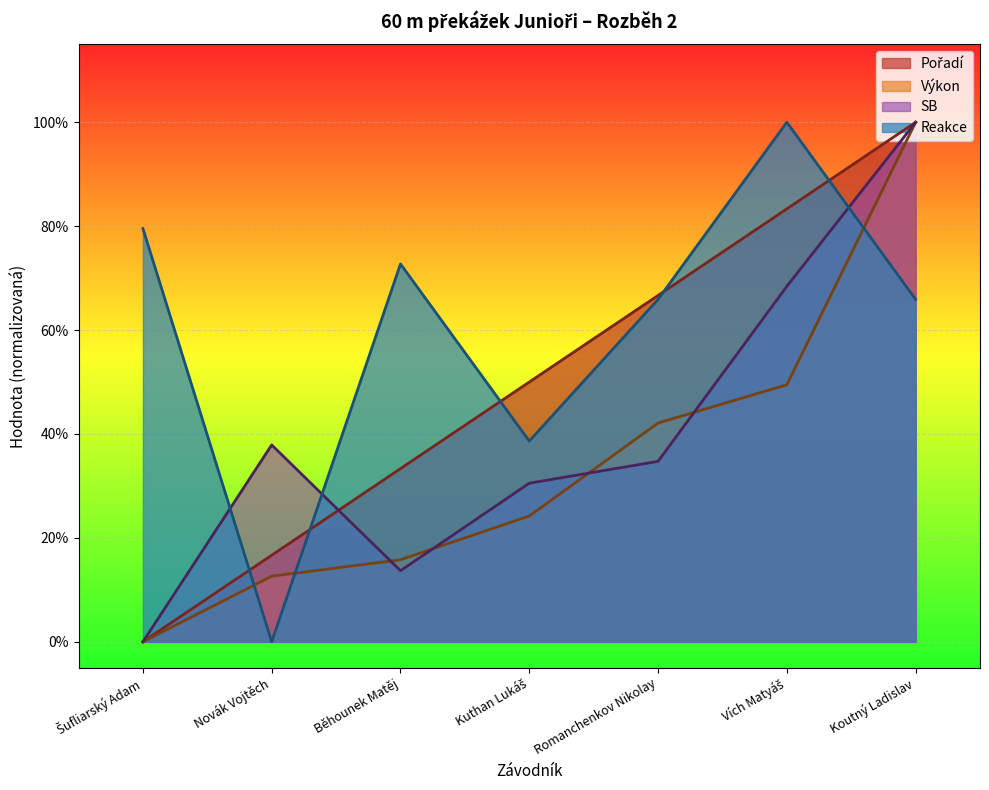

List the labels in order of Pořadí value, smallest first.

Šufliarský Adam, Novák Vojtěch, Běhounek Matěj, Kuthan Lukáš, Romanchenkov Nikolay, Vích Matyáš, Koutný Ladislav